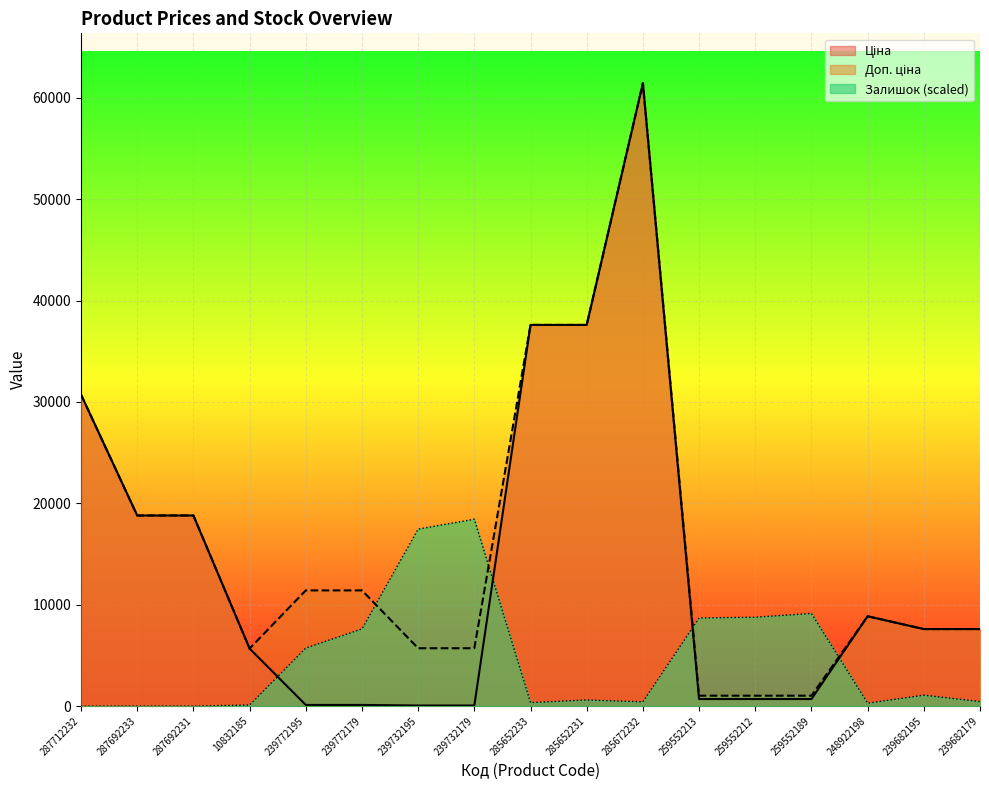

What is the total value across all series at 10832185?

11452.7